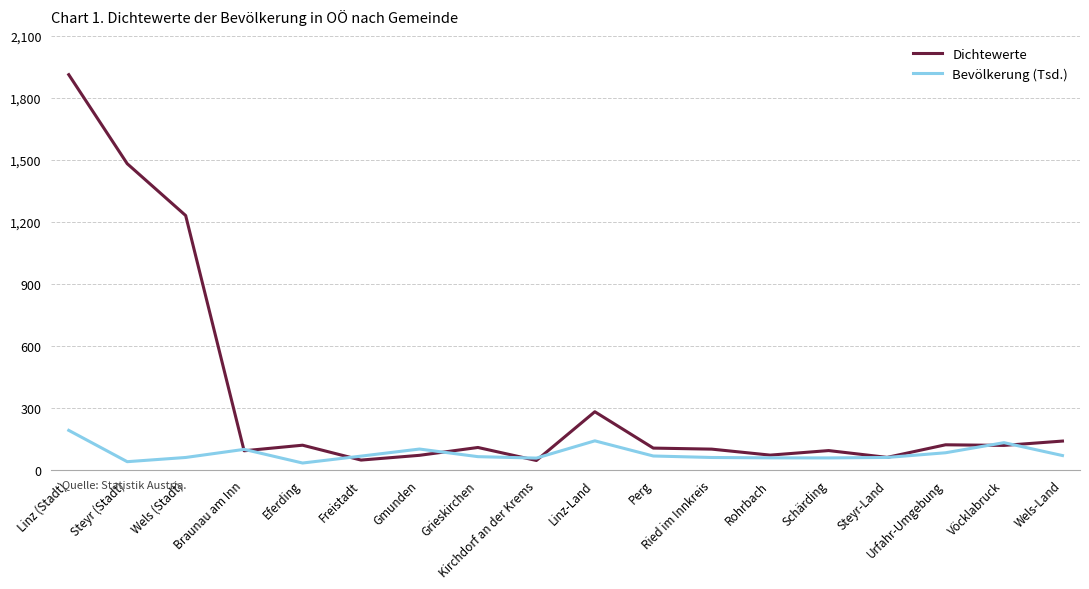

Does the chart have visible grid lines?

Yes